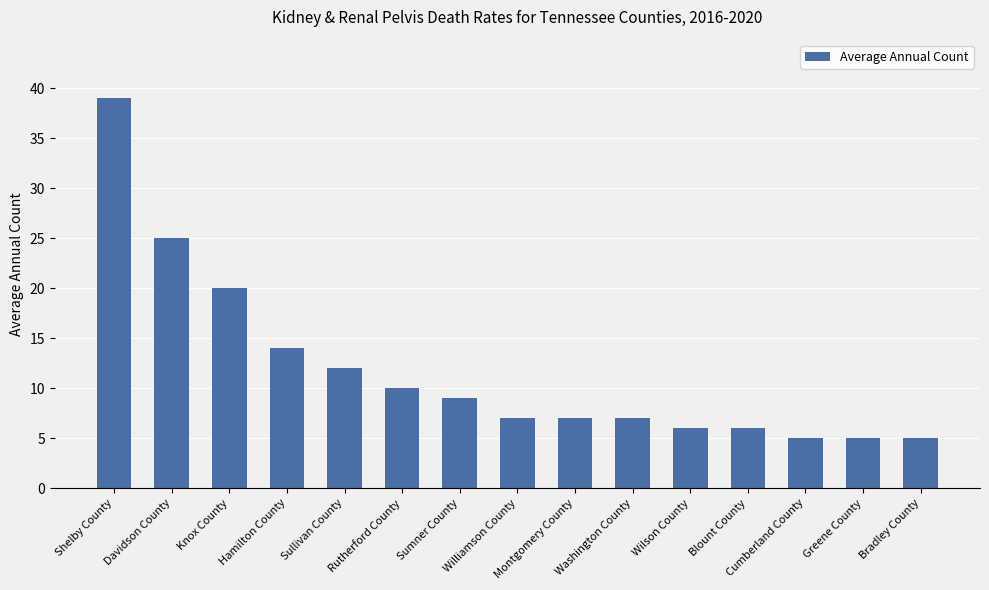

What is the label of the 13th bar from the right?

Knox County